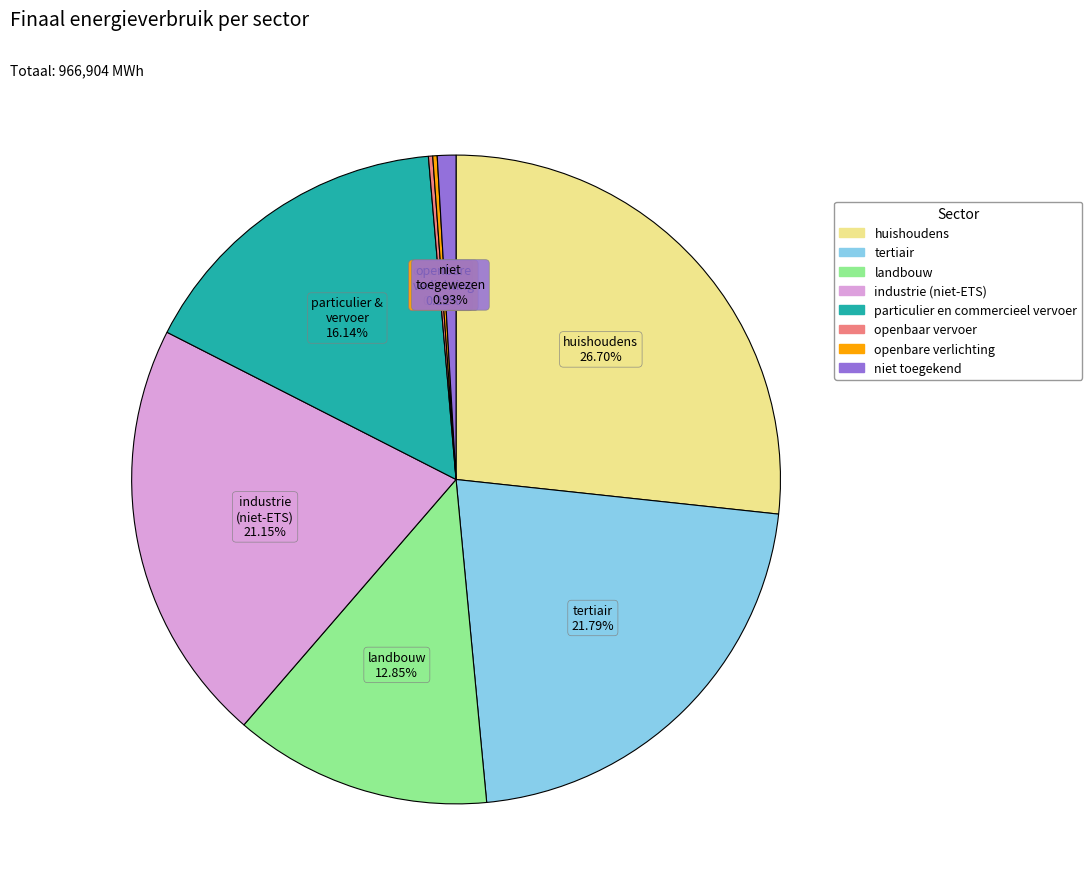

Combined, do niet toegekend and industrie (niet-ETS) account for over 50%?

No